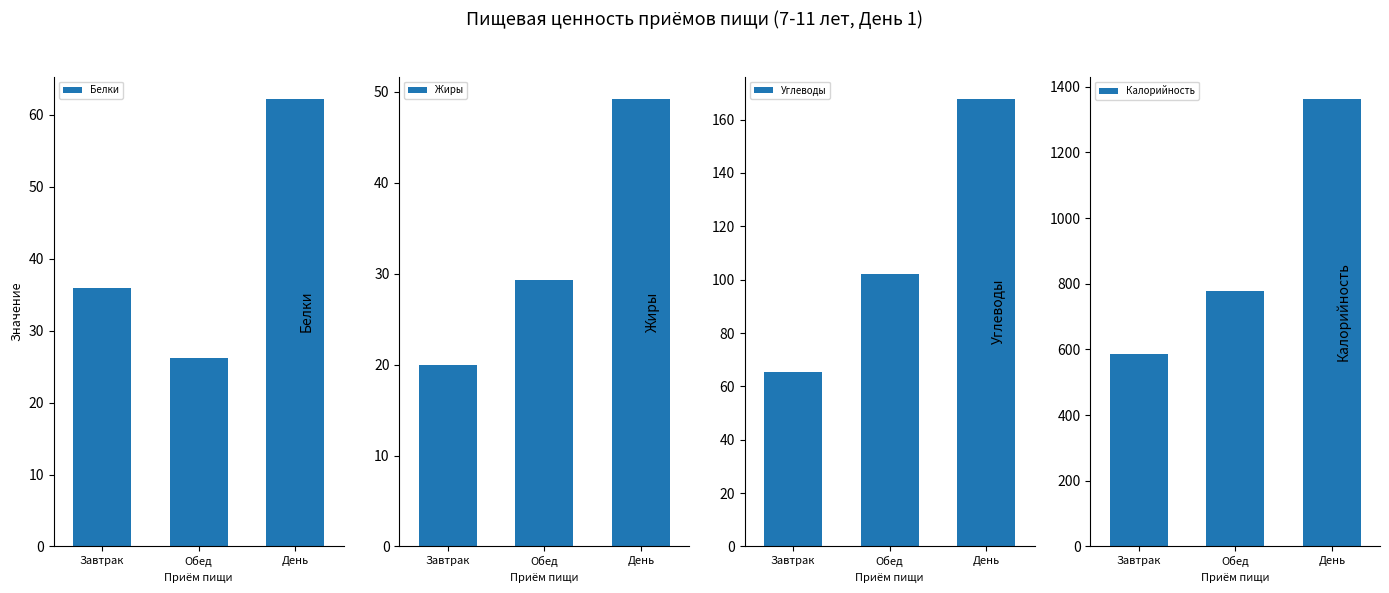

What is the sum of all Углеводы values?

335.4